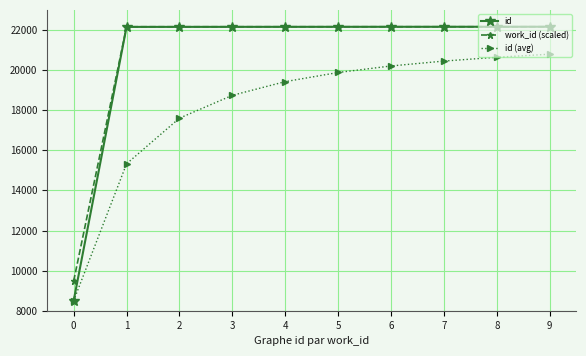

What is the difference between the maximum and minimum values in the id series?

13661.0